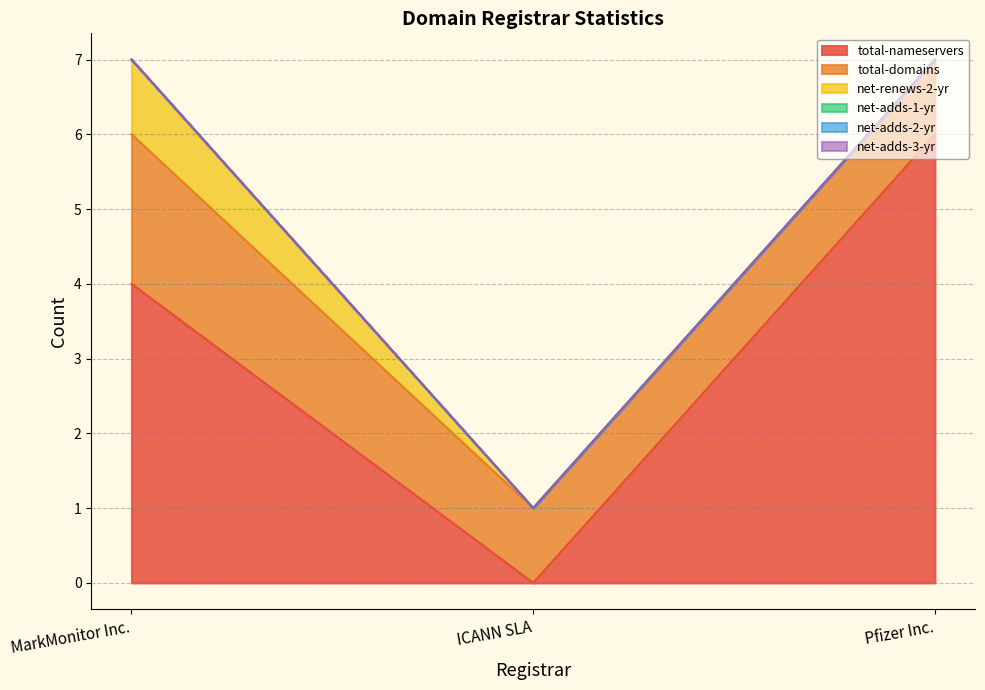

What are all the series names shown in the legend?

total-nameservers, total-domains, net-renews-2-yr, net-adds-1-yr, net-adds-2-yr, net-adds-3-yr